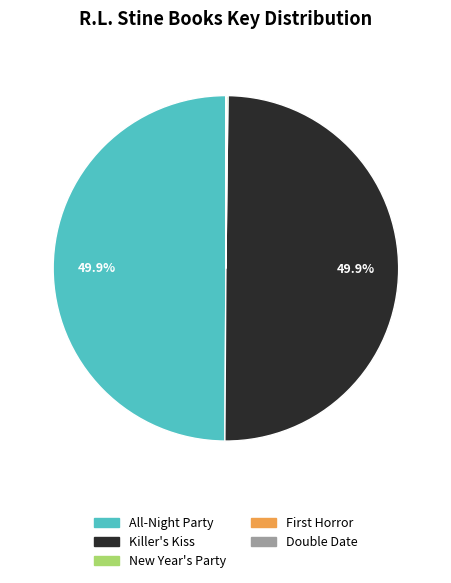

How much of the chart is everything except All-Night Party?

50.1%